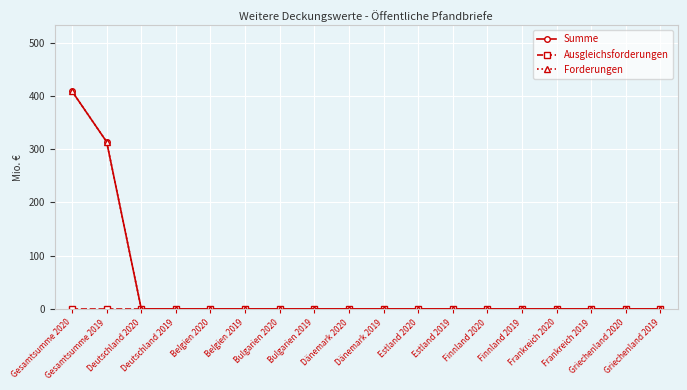

Does the chart have visible grid lines?

Yes